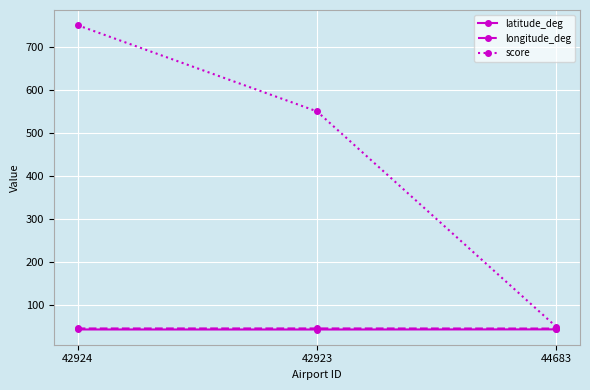

How many distinct data groups are displayed?

3